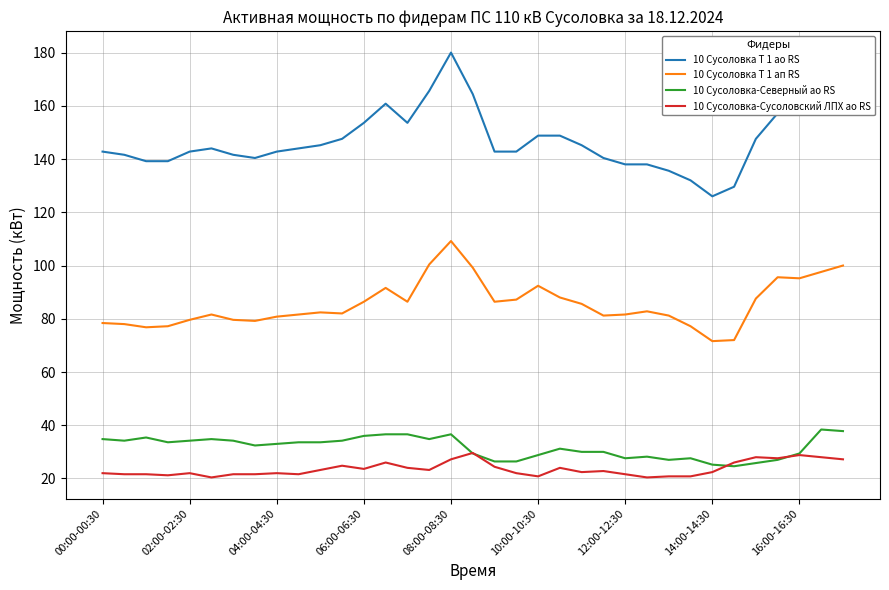

True or false: 10 Сусоловка Т 1 ао RS and 10 Сусоловка-Северный ао RS cross at least once.

False